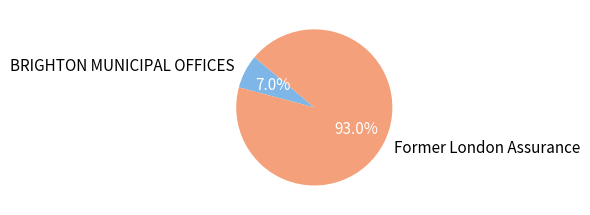

Rank the categories by value from highest to lowest.

Former London Assurance, BRIGHTON MUNICIPAL OFFICES